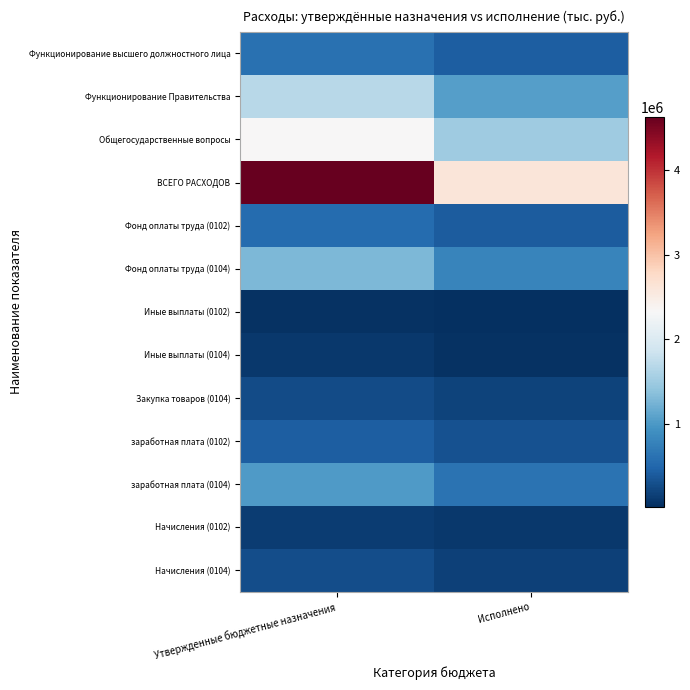

Count the number of categories in the chart.

2